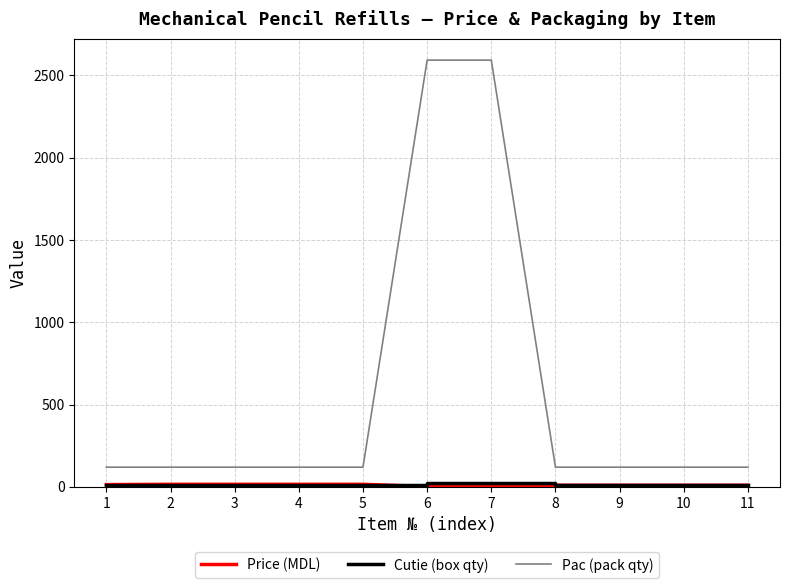

Which series has the largest total across all categories?

Pac (pack qty)